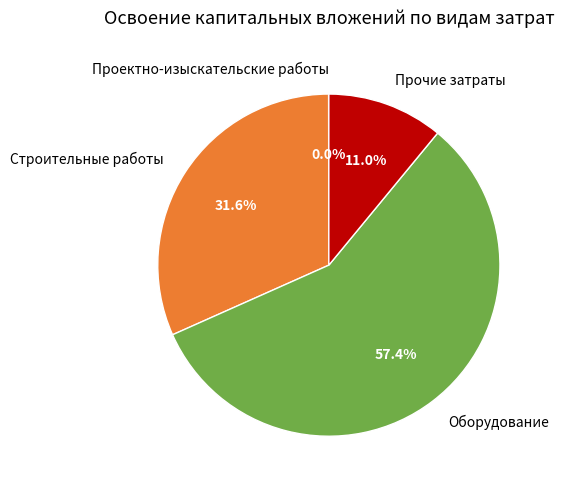

Is it true that Оборудование is 44% of the pie?

False